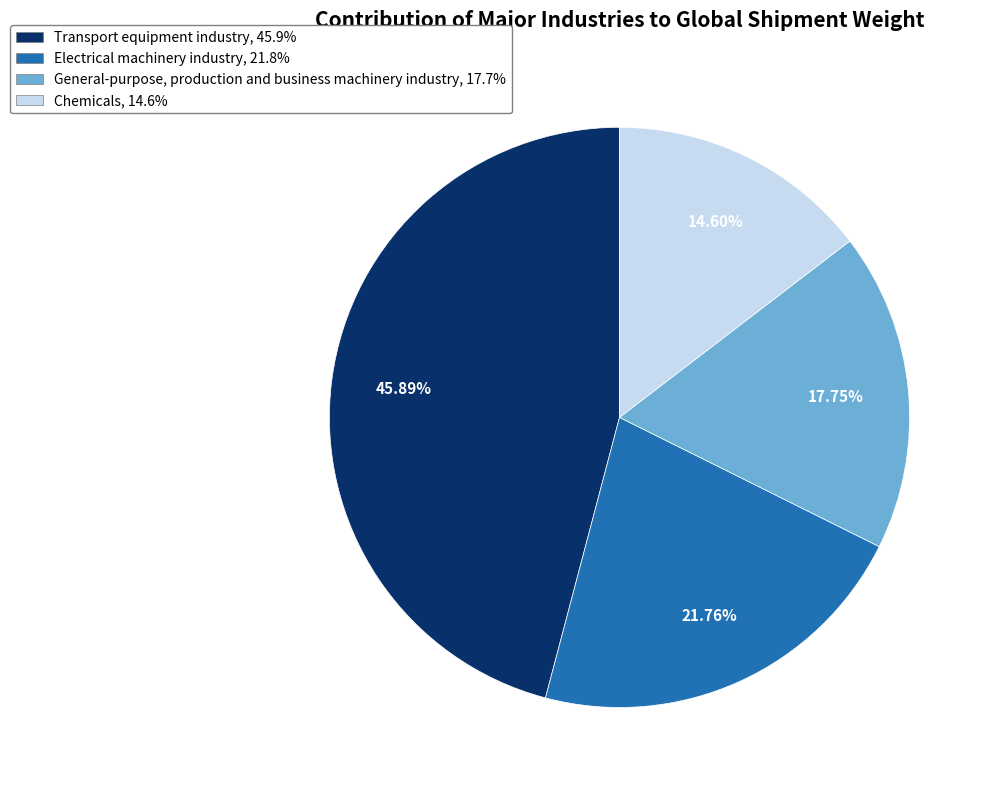

What percentage is the Electrical machinery industry slice, to the nearest percent?

22%